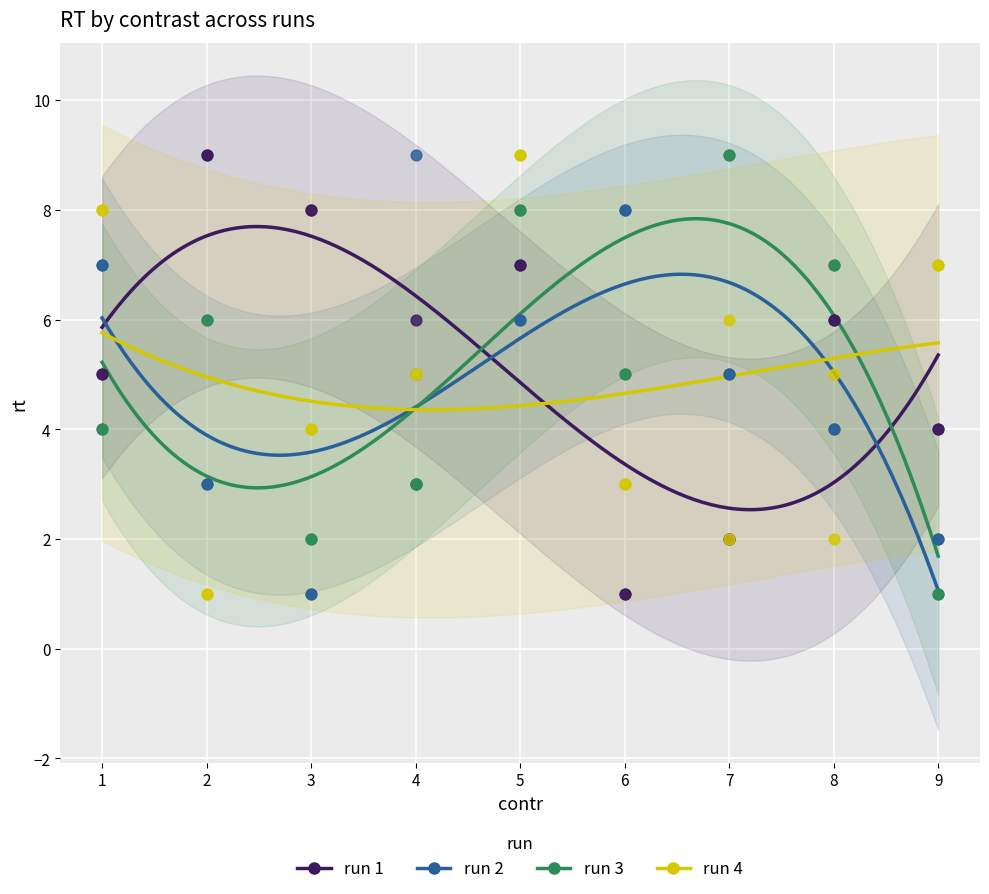

What is the X range (max minus min) for the scatter plot?

8